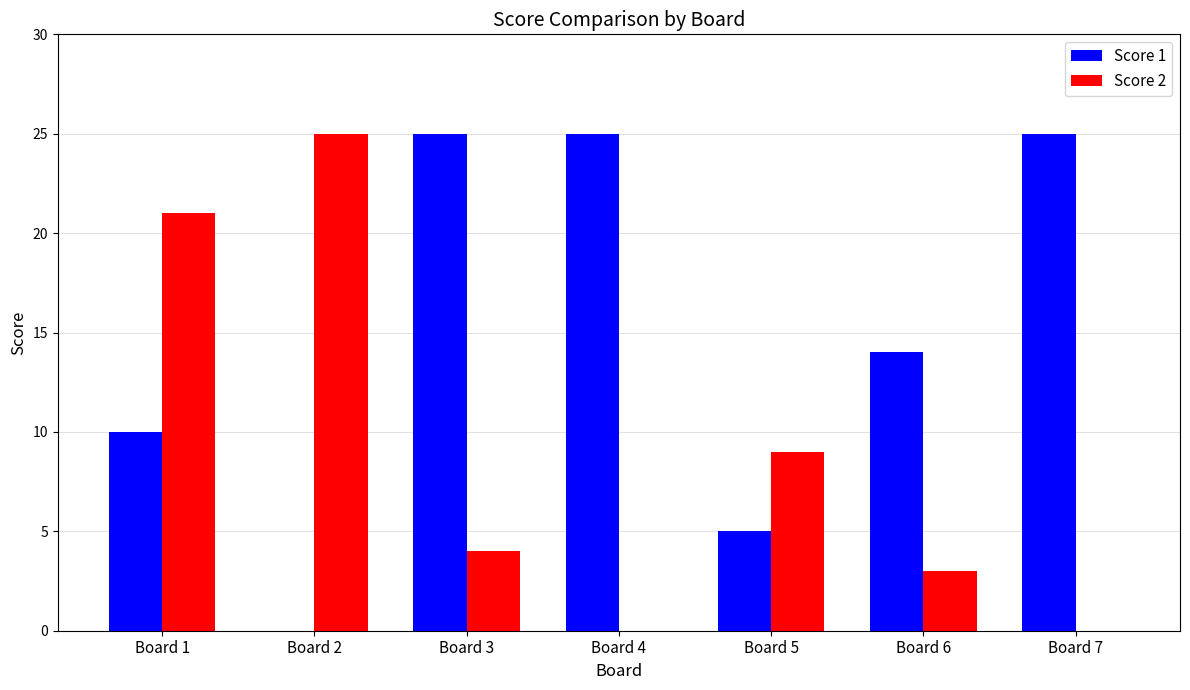

Reading right to left, list all the values displayed in this chart.

Score 1: Board 7=25	Board 6=14	Board 5=5	Board 4=25	Board 3=25	Board 2=0	Board 1=10
Score 2: Board 7=0	Board 6=3	Board 5=9	Board 4=0	Board 3=4	Board 2=25	Board 1=21